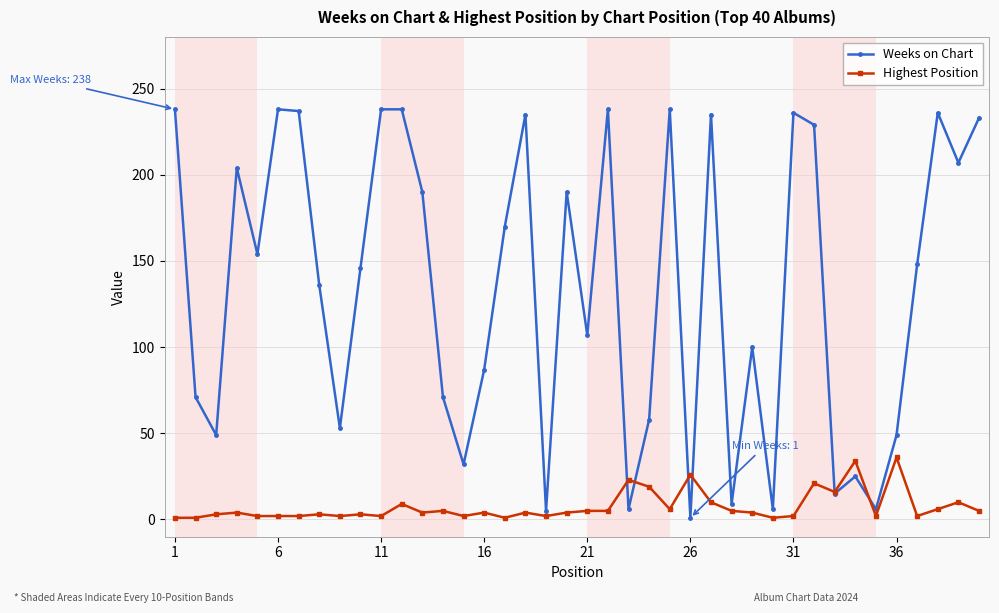

List the series in order of their peak value, lowest first.

Highest Position, Weeks on Chart